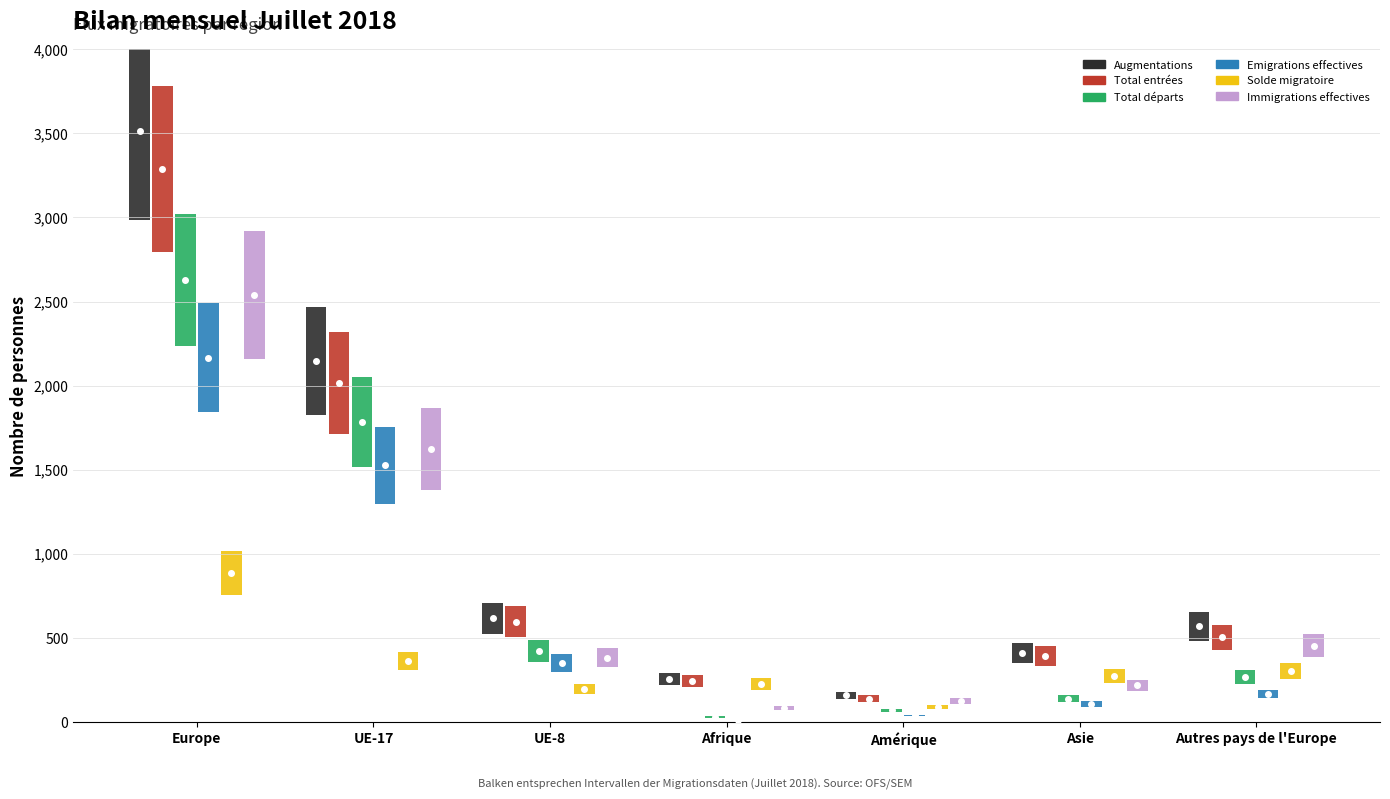

Which series has the widest spread of values?

Augmentations